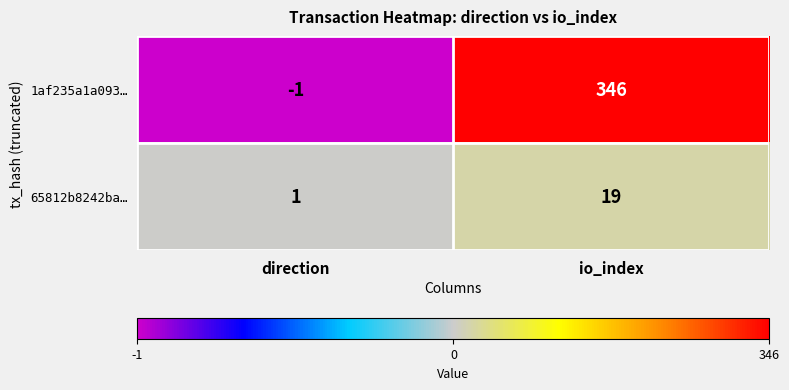

What is the maximum value shown in the chart?

346